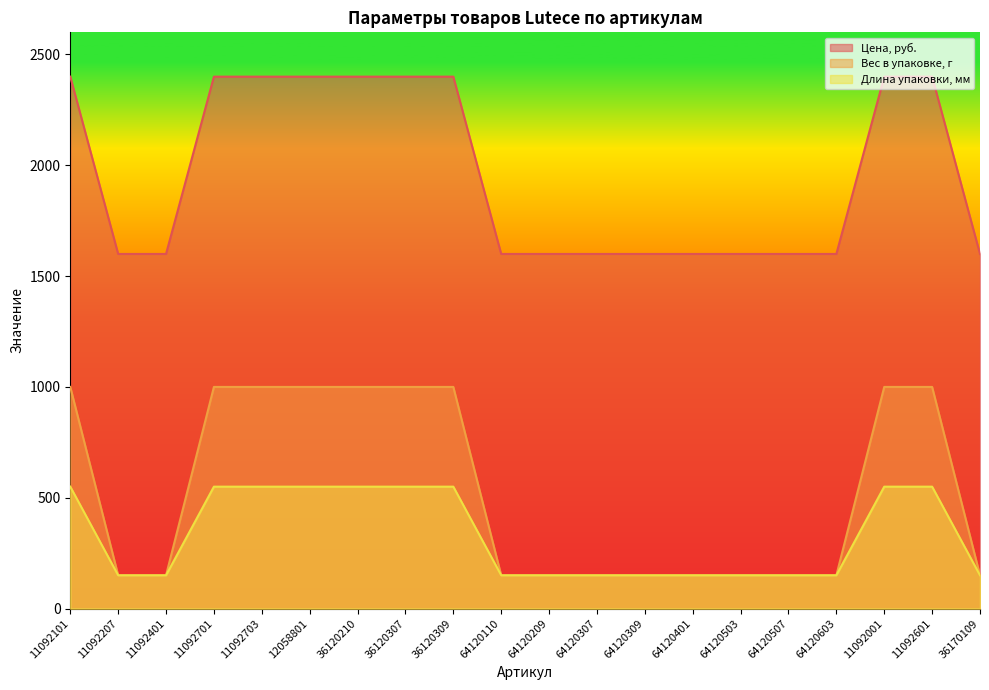

Which label corresponds to the smallest value in the chart?

11092207